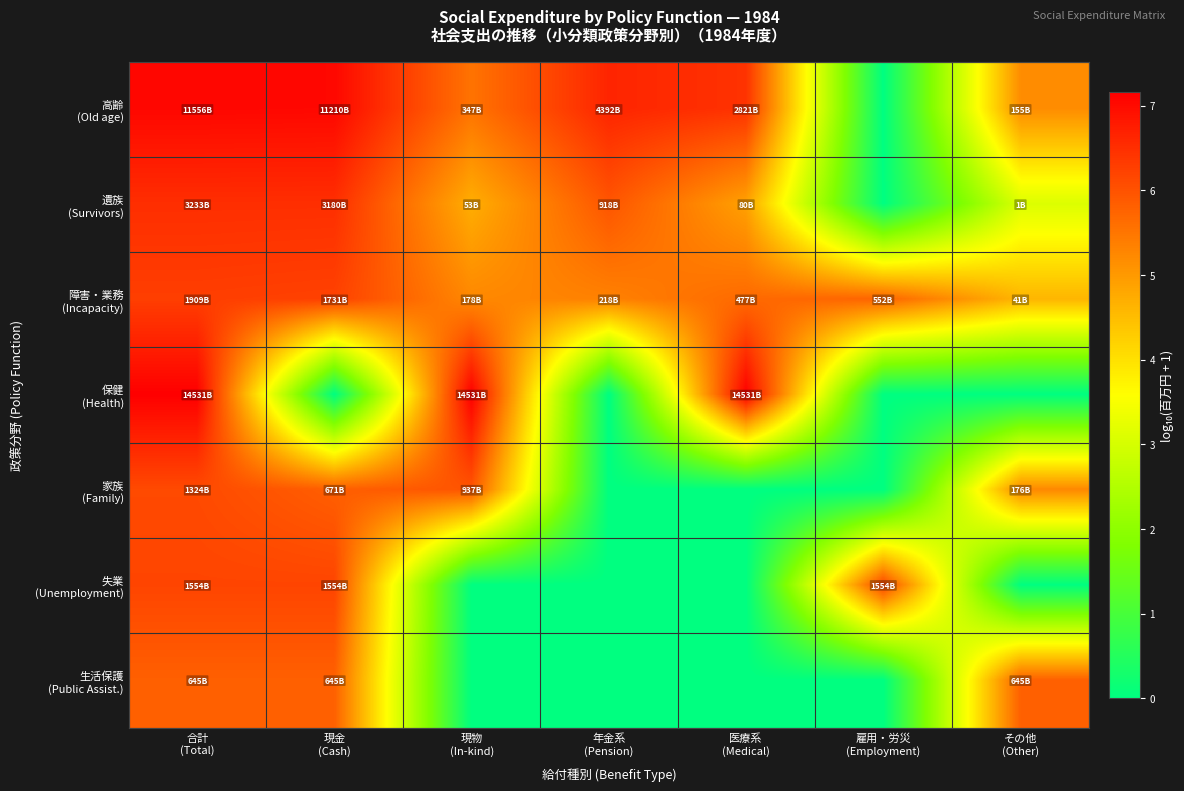

At which category does the chart reach its minimum across all series?

雇用・労災
(Employment)